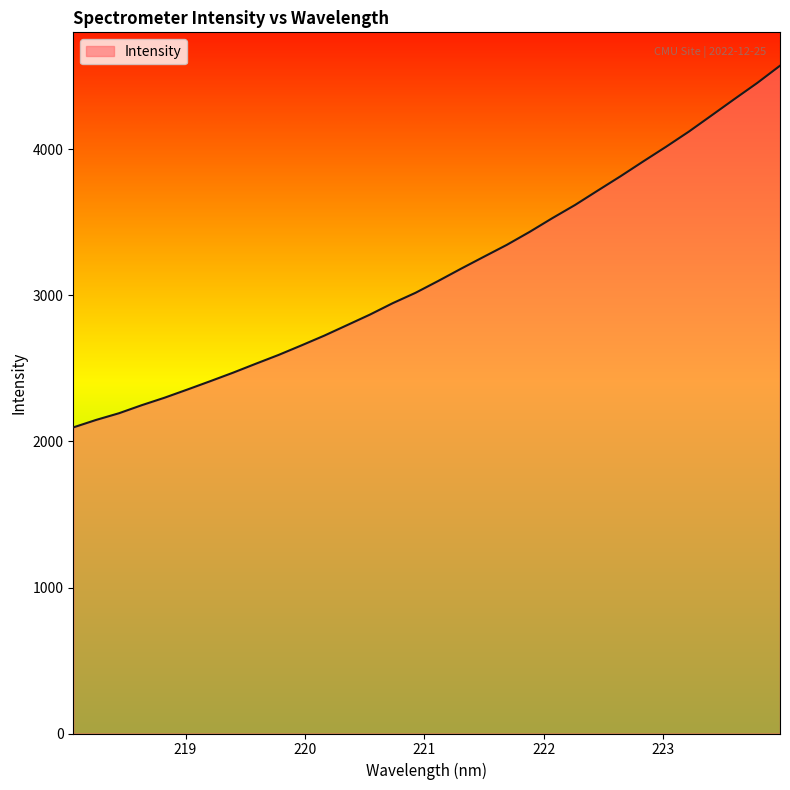

What is the smallest value displayed?

2096.5